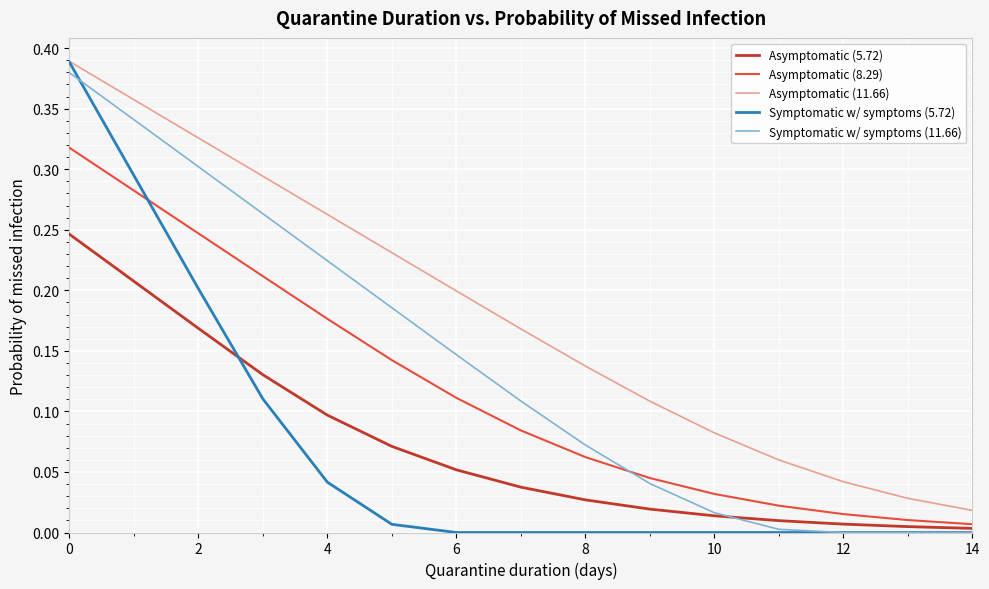

Which series has the largest range (max minus min)?

Symptomatic w/ symptoms (5.72)